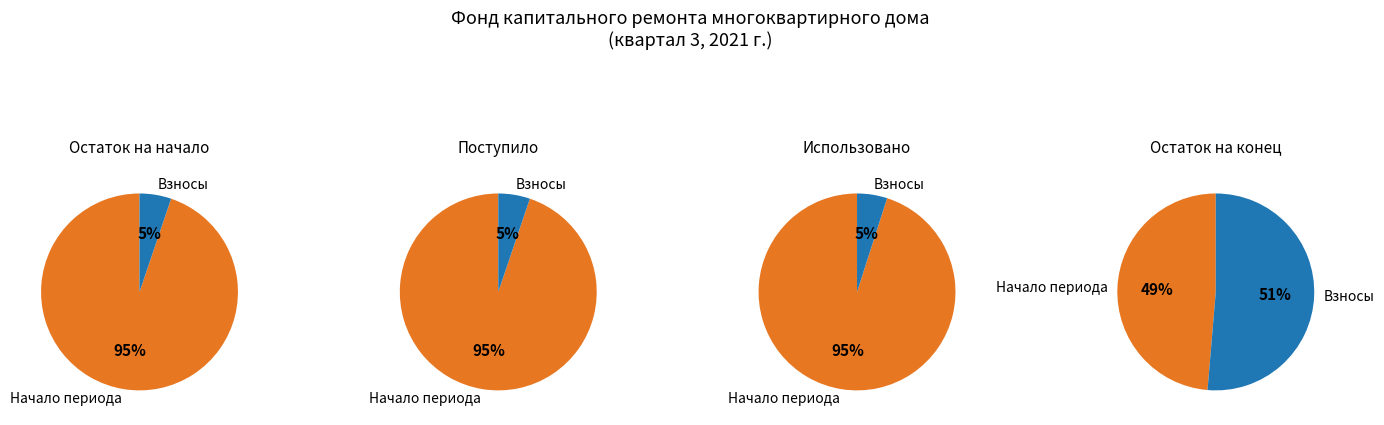

Do Использовано and Остаток на начало together represent more than half of the pie?

No